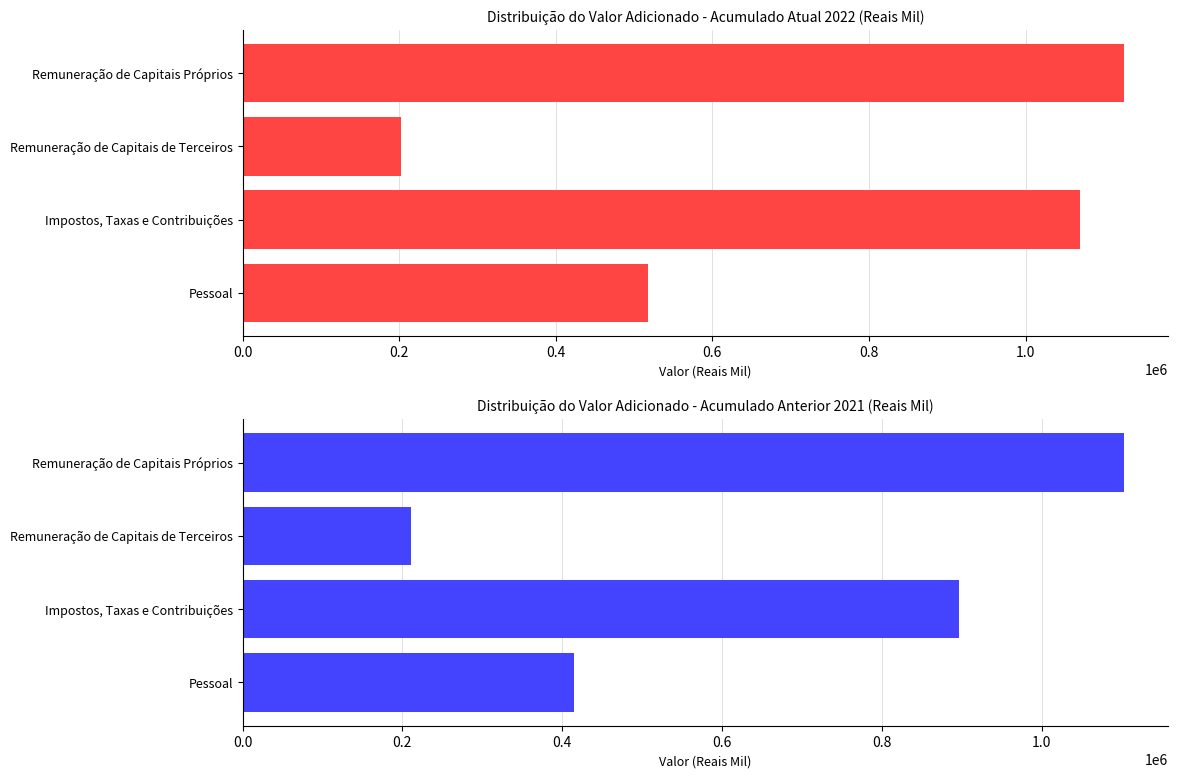

What is the sum of the Acumulado Atual 2022 values at Remuneração de Capitais Próprios and Impostos, Taxas e Contribuições?

2195078